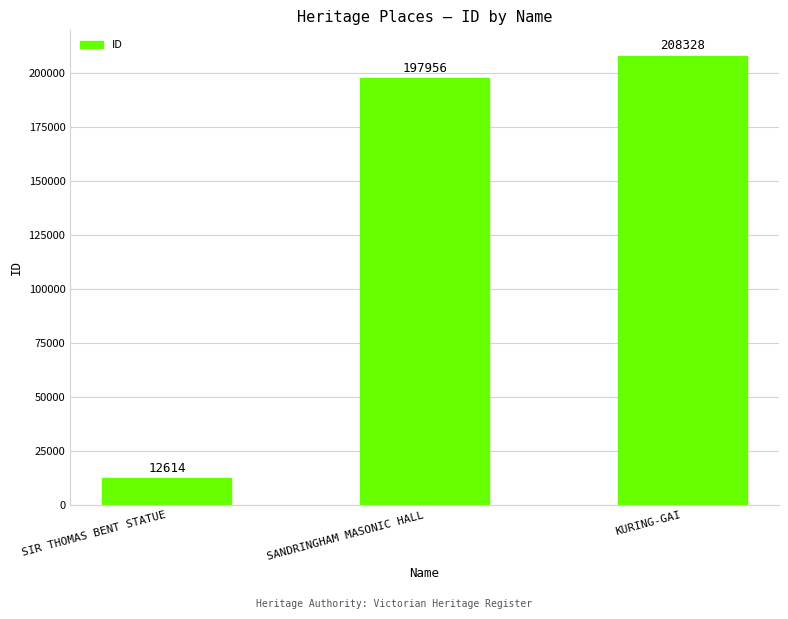

What is the ratio of the value at SIR THOMAS BENT STATUE to the value at SANDRINGHAM MASONIC HALL?

0.1